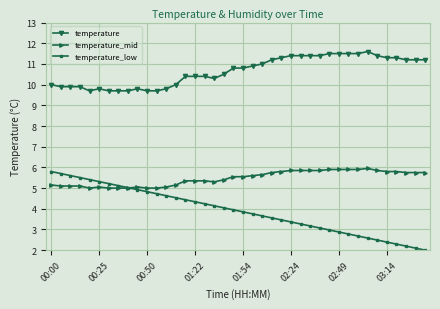

What is the value of the temperature_mid point at the 5th from the left?

5.0